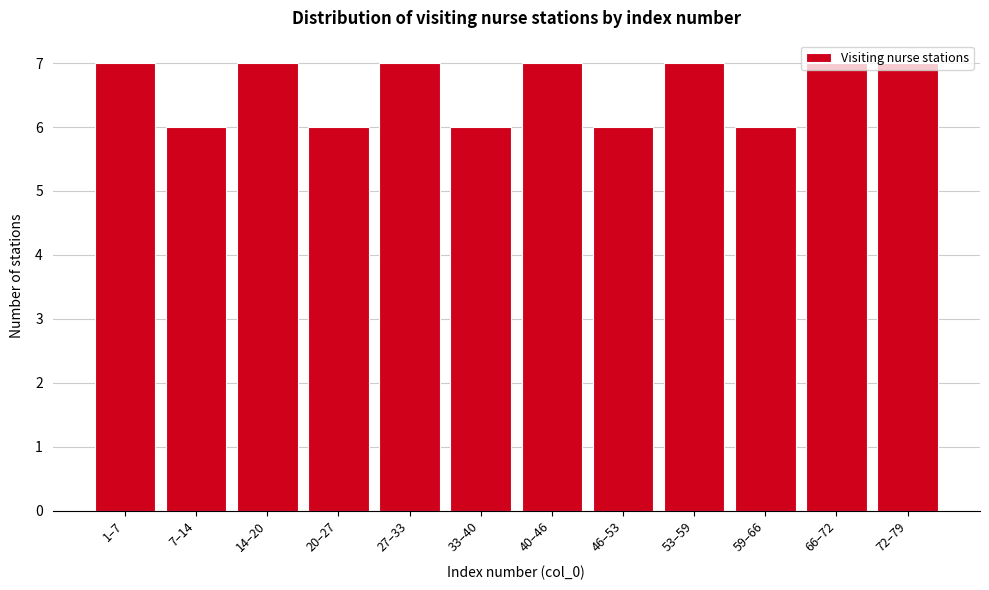

What is the ratio of the value at 20–27 to the value at 66–72?

0.9